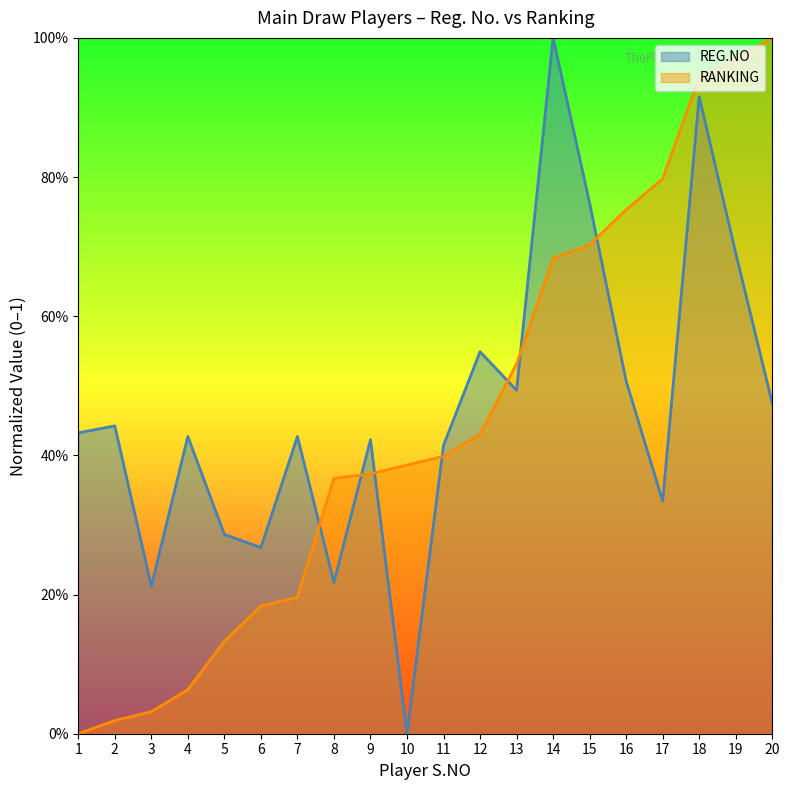

The value of REG.NO at 14 is 1.3. True or false?

False